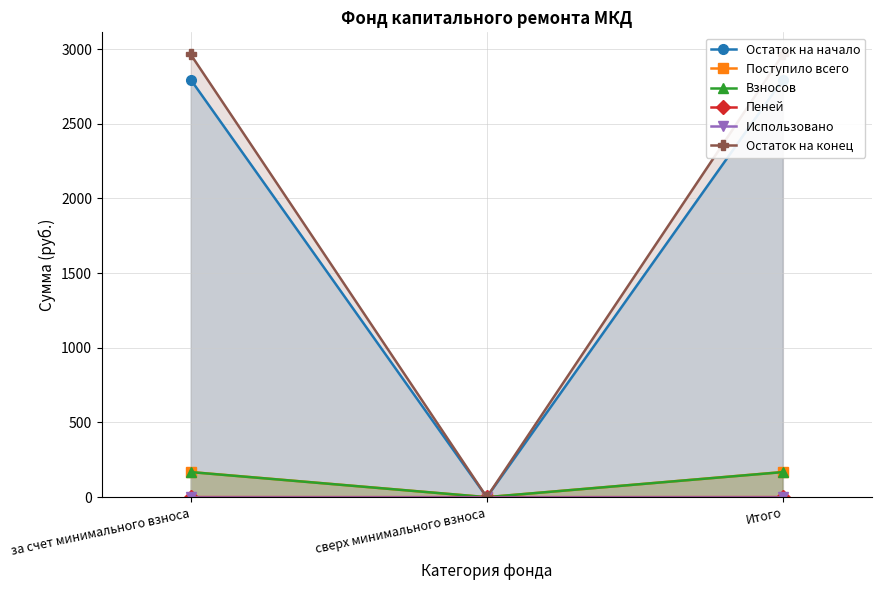

The value of Пеней at Итого is 0.5. True or false?

True